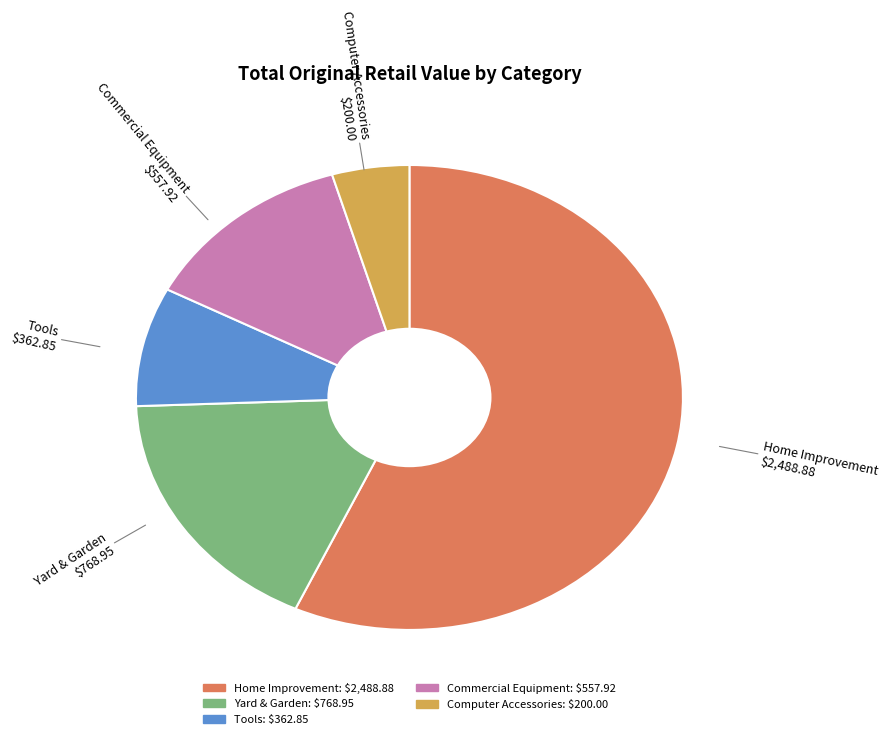

Rank the categories by value from highest to lowest.

Home Improvement, Yard & Garden, Commercial Equipment, Tools, Computer Accessories